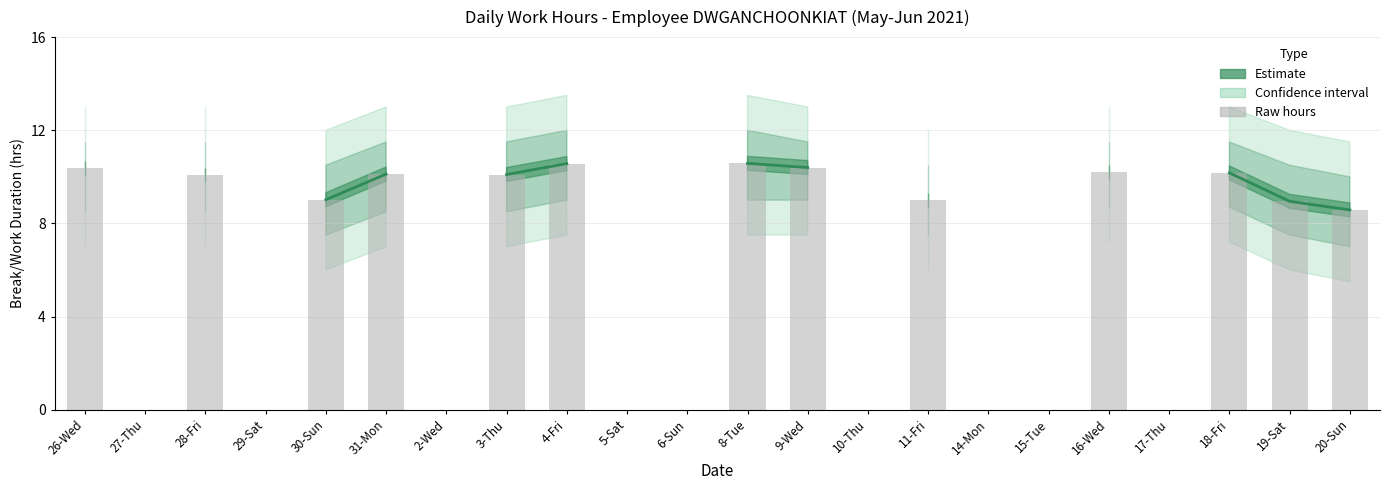

Reading left to right, list all the values displayed in this chart.

10.4	0.0	10.1	0.0	9.0	10.1	0.0	10.1	10.6	0.0	0.0	10.6	10.4	0.0	9.0	0.0	0.0	10.2	0.0	10.2	8.9	8.6